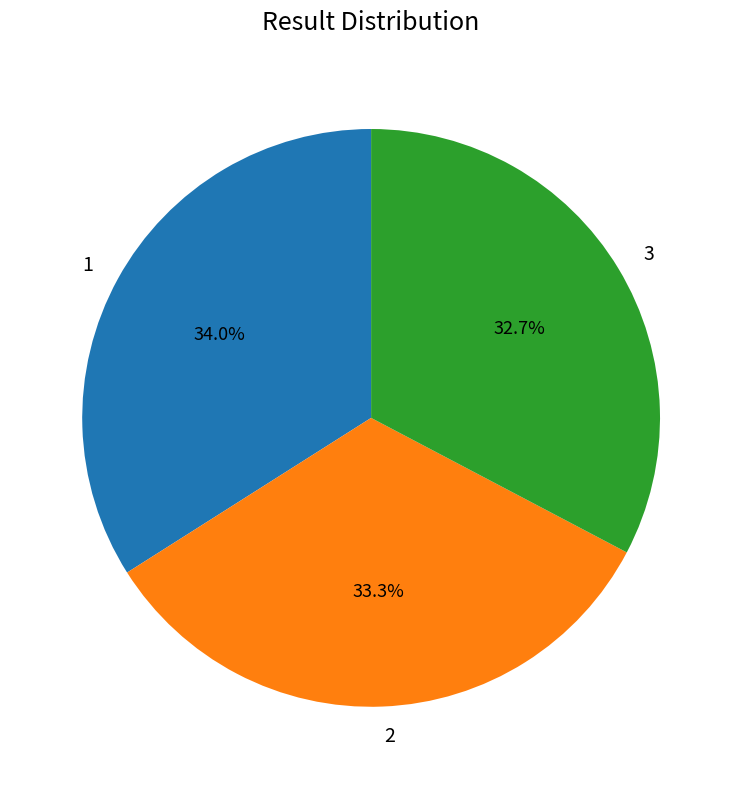

What is the total percentage of 3 and 2?

66.0%